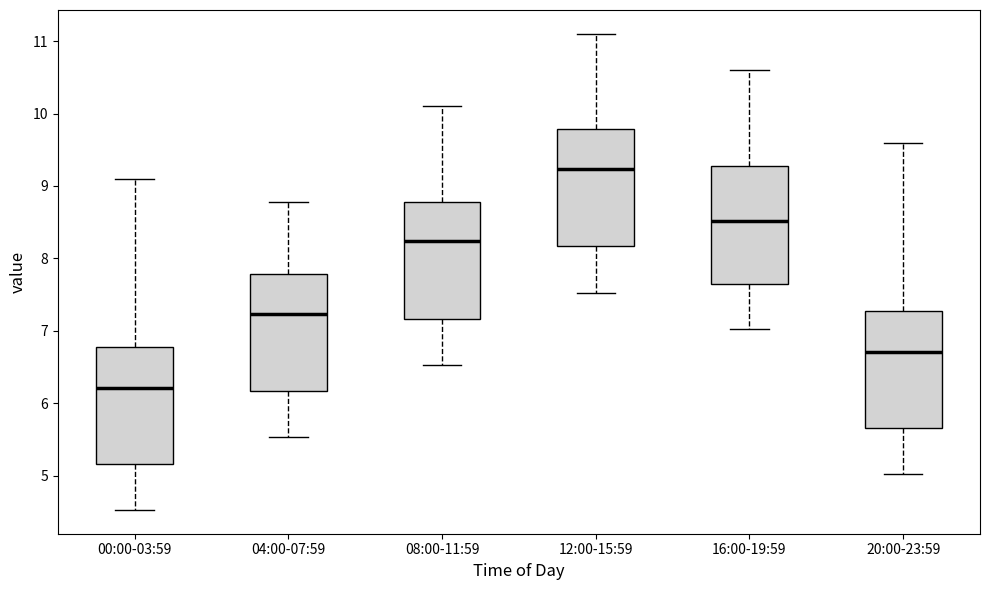

Where is the upper edge of the box for 20:00-23:59 on the y-axis? The values are not printed on the chart, so give them approximately, as read against the axis.

7.3